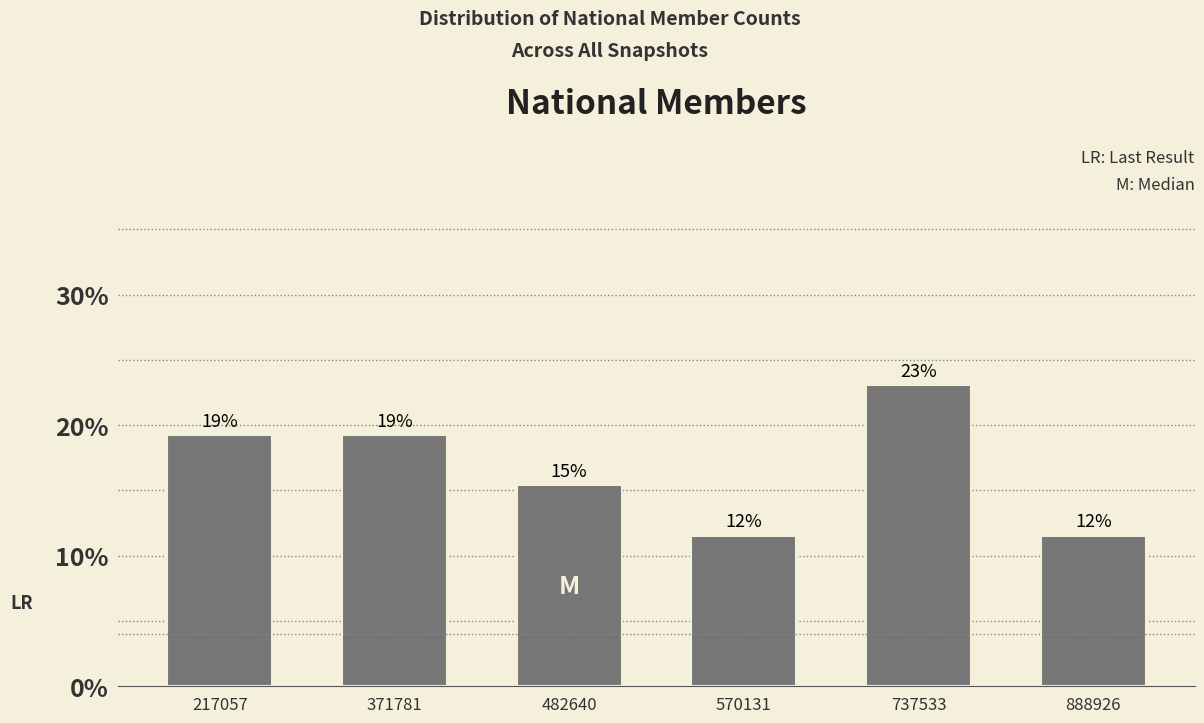

How many bars are there in total?

6